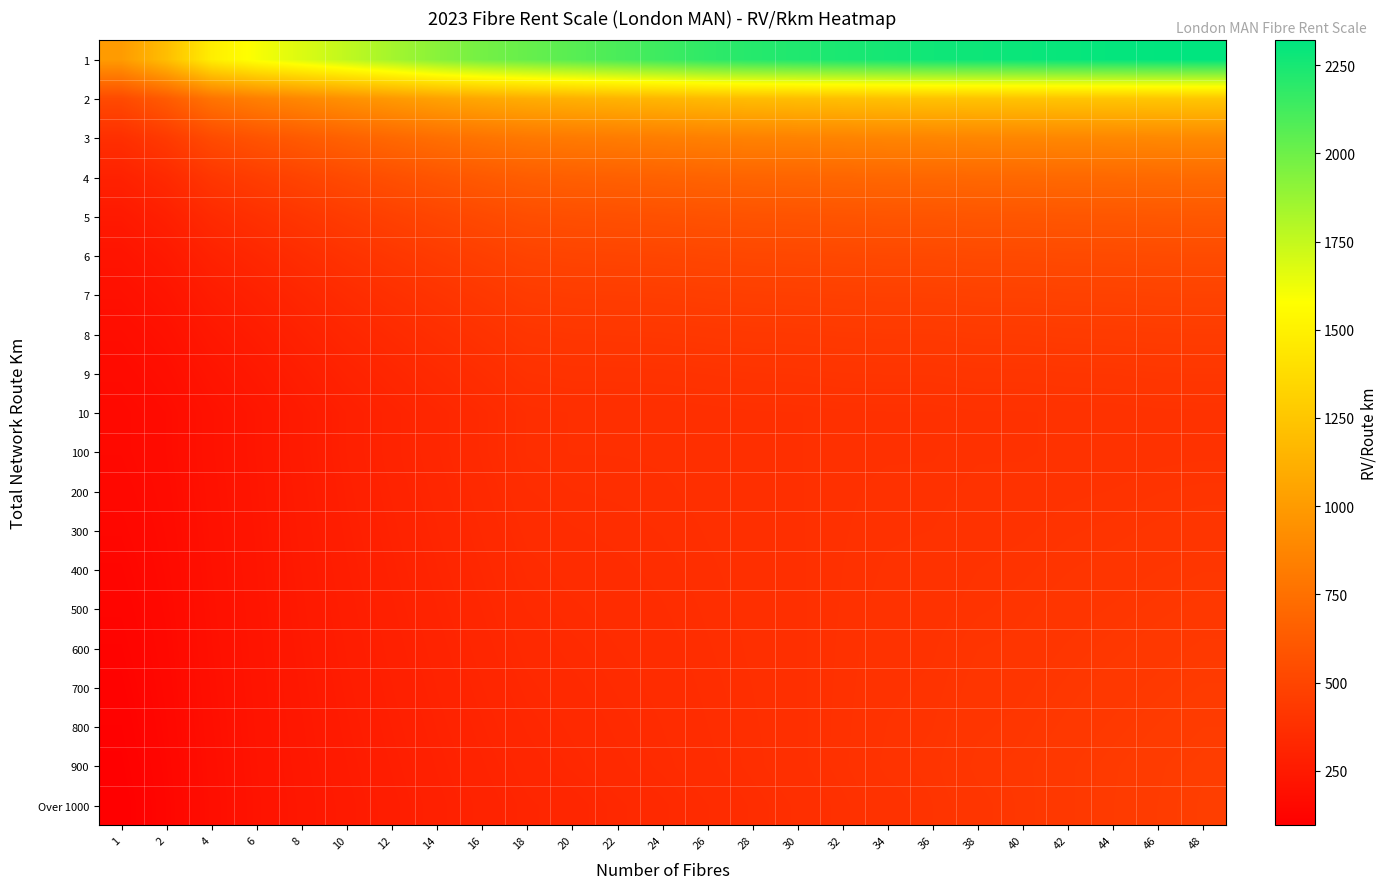

Which series has the largest total across all categories?

1